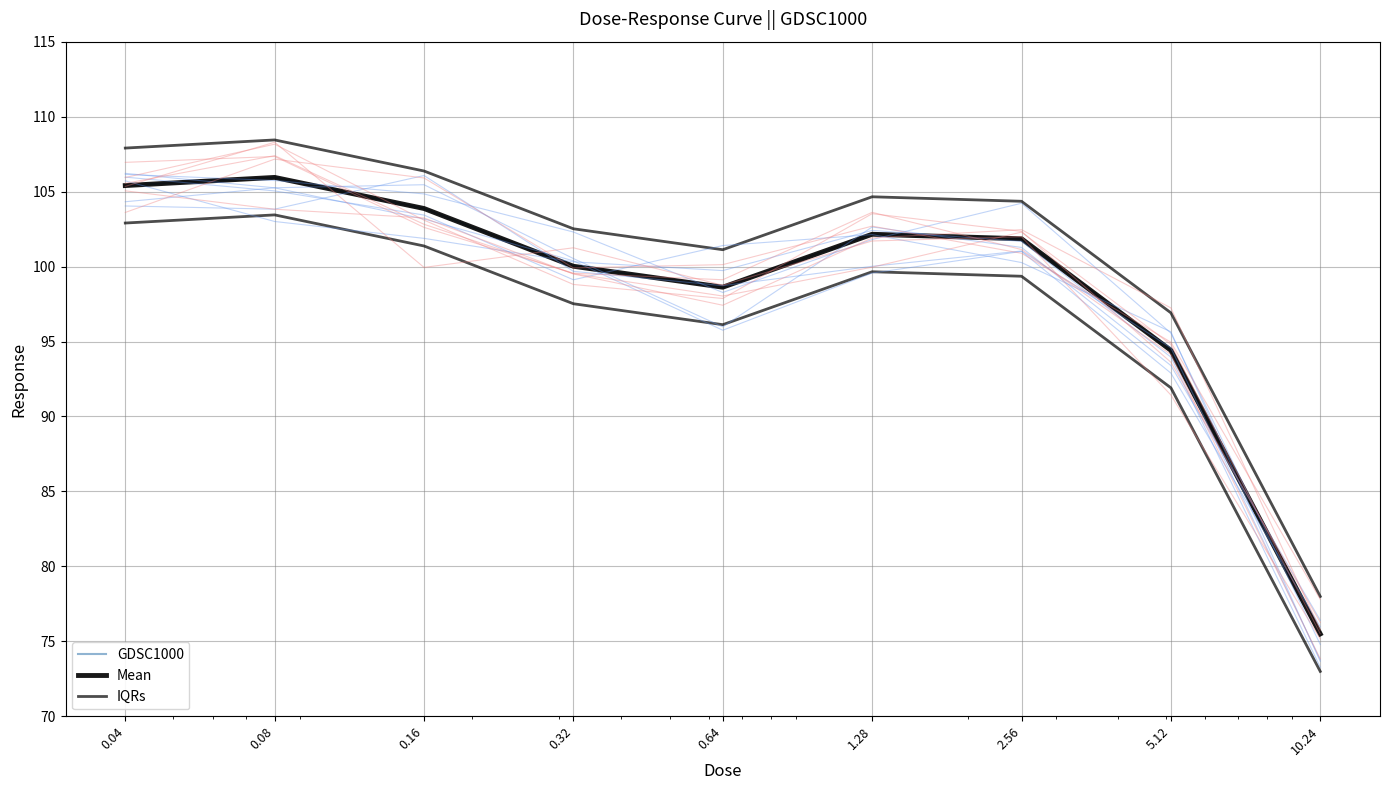

Reading left to right, what are all the values shown in this chart?

GDSC1000: 105.4	105.9	103.9	100.0	98.6	102.2	101.9	94.4	75.5
Mean: 105.4	105.9	103.9	100.0	98.6	102.2	101.9	94.4	75.5
IQRs: 107.9	108.4	106.4	102.5	101.1	104.7	104.4	96.9	78.0